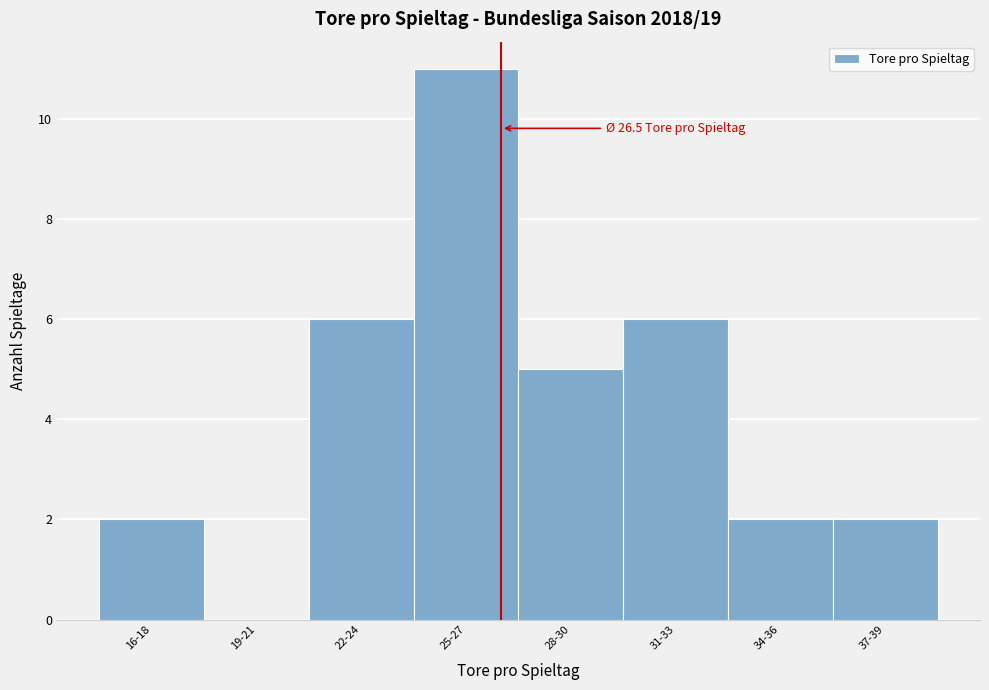

Reading left to right, what are all the values shown in this chart?

16-18=2	19-21=0	22-24=6	25-27=11	28-30=5	31-33=6	34-36=2	37-39=2